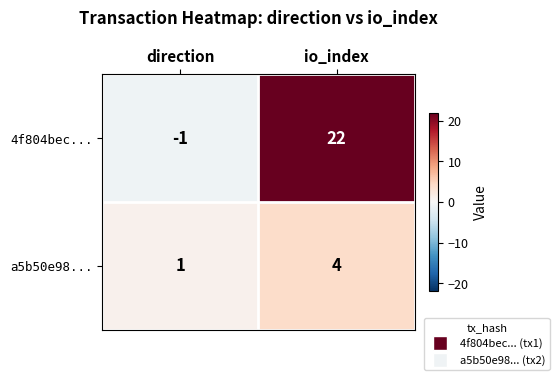

Which series has the largest total across all categories?

4f804bec...